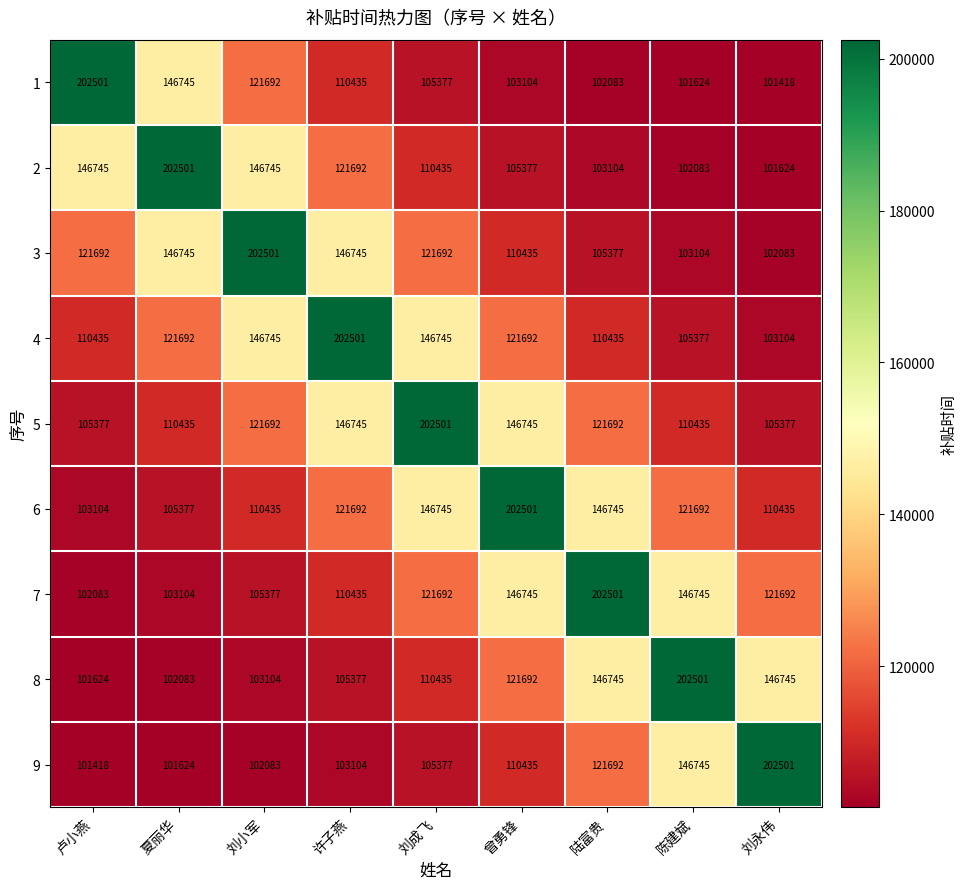

The 3 series shows 63407 at 卢小燕. True or false?

False